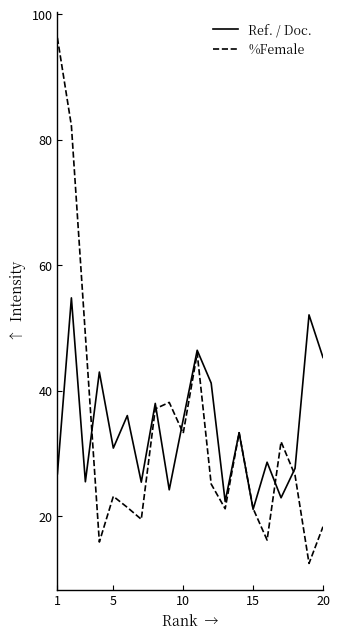

Which series has the largest range (max minus min)?

%Female